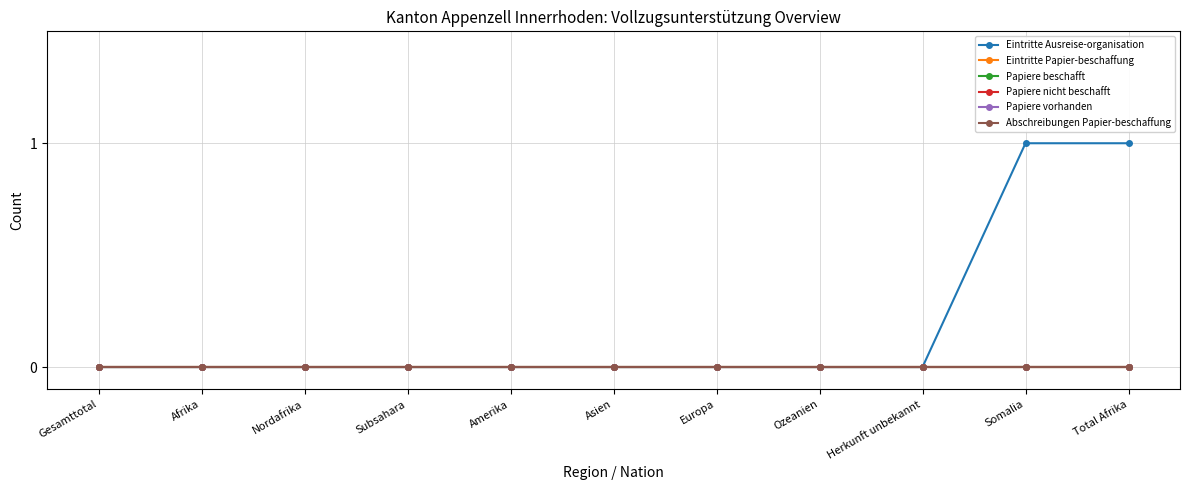

Where is Papiere beschafft nearest to the value 0?

Gesamttotal